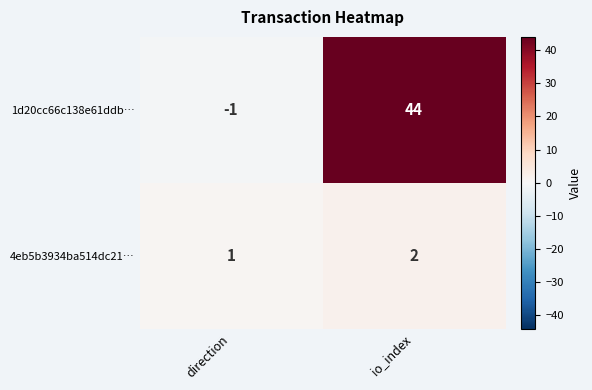

At which category is the sum across all series the highest?

io_index